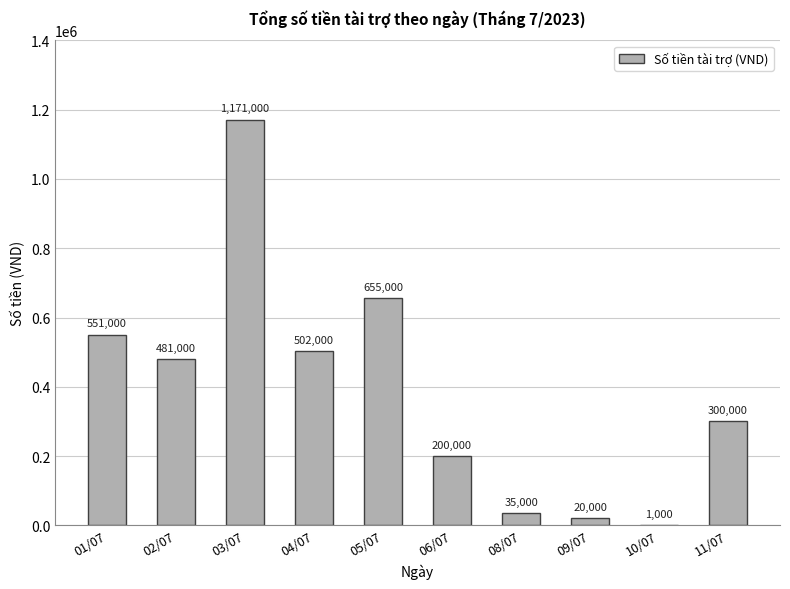

Where is the data nearest to the value 586000?

01/07